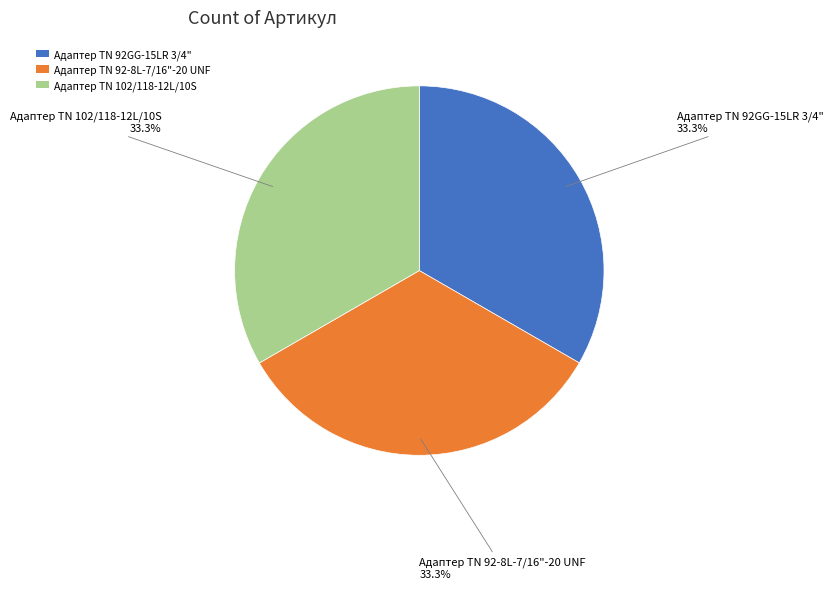

Is there a majority slice in this chart?

No